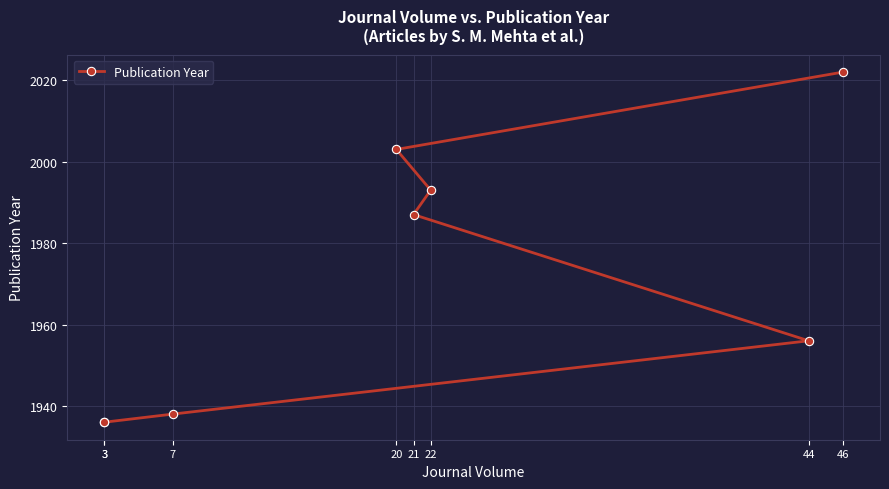

Does the chart display data point markers on the line(s)?

Yes